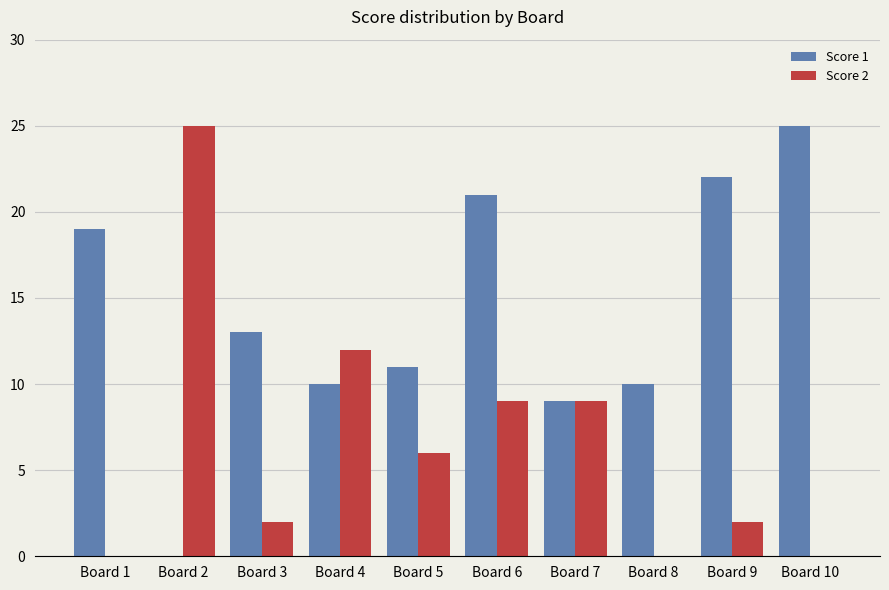

What is the maximum value shown in the chart?

25